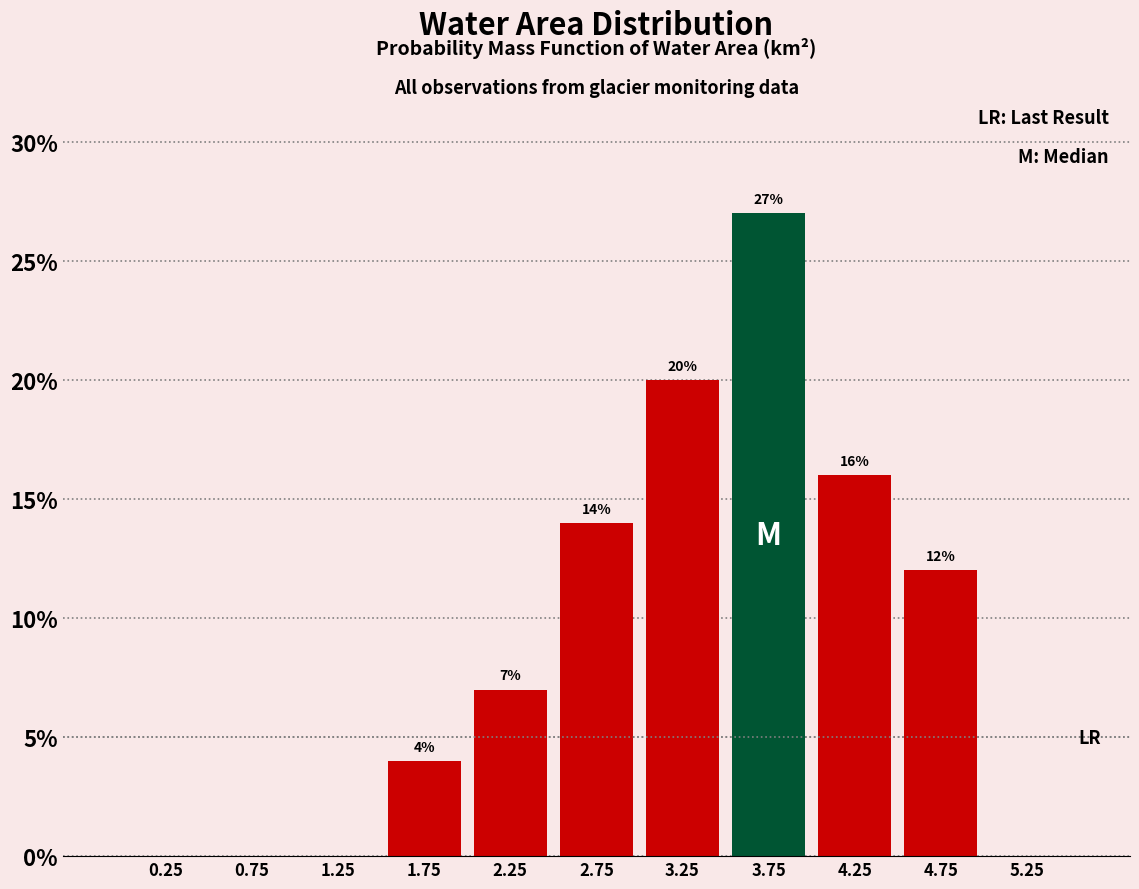

Which range on the x-axis has the tallest bar?

3.5 to 4.0